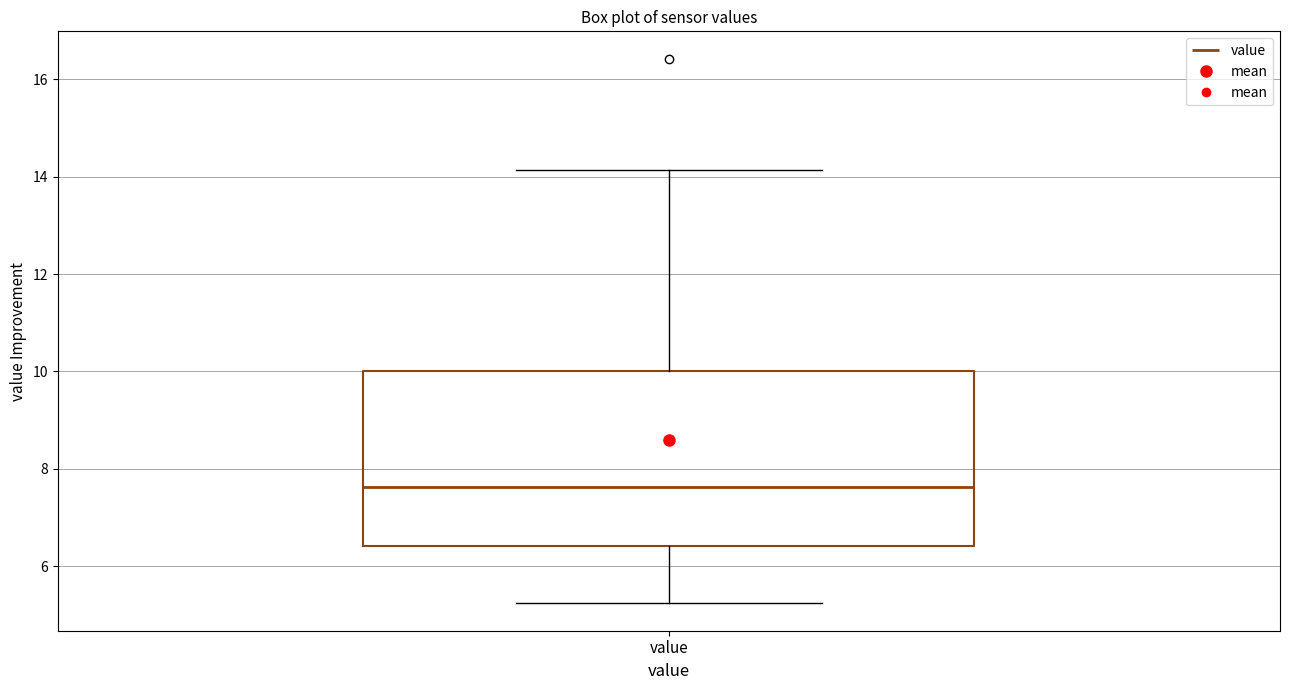

Where is the lower edge of the box for value on the y-axis? The values are not printed on the chart, so give them approximately, as read against the axis.

6.4